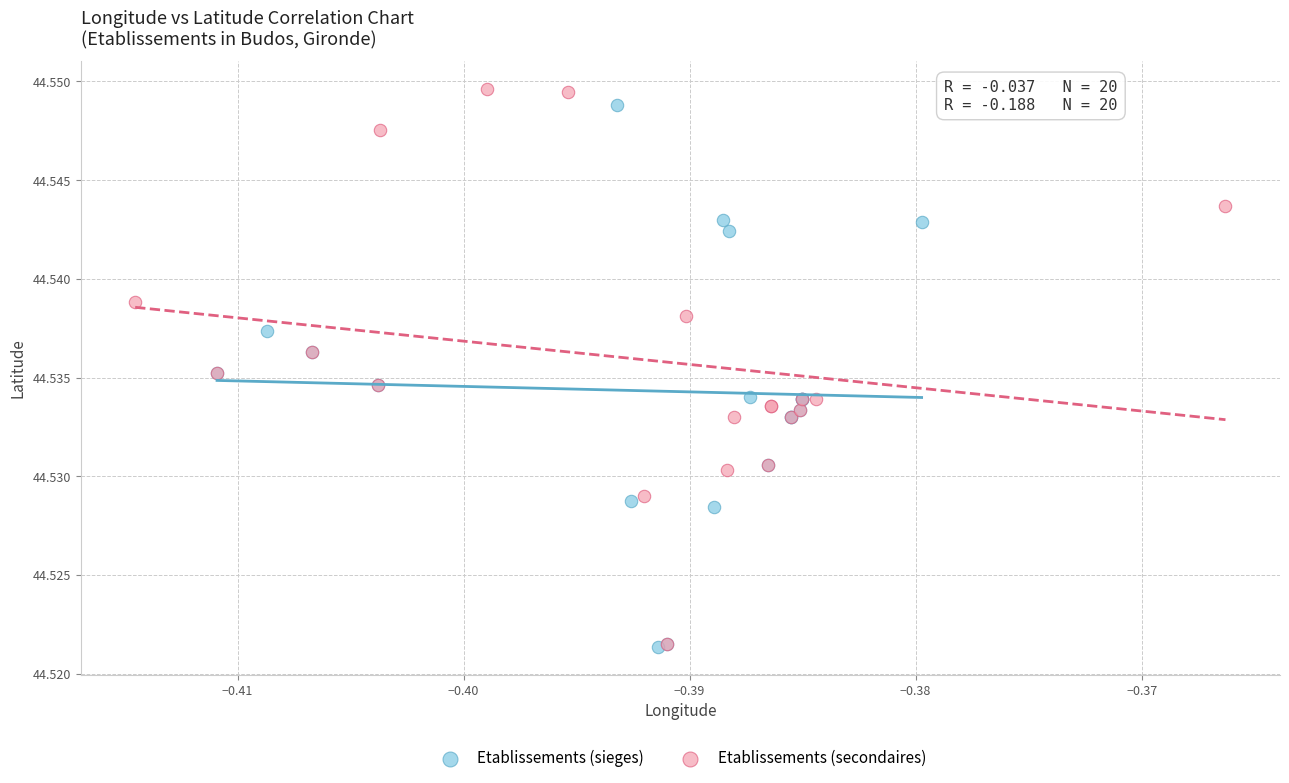

Which series reaches the maximum Y coordinate?

Etablissements (secondaires)